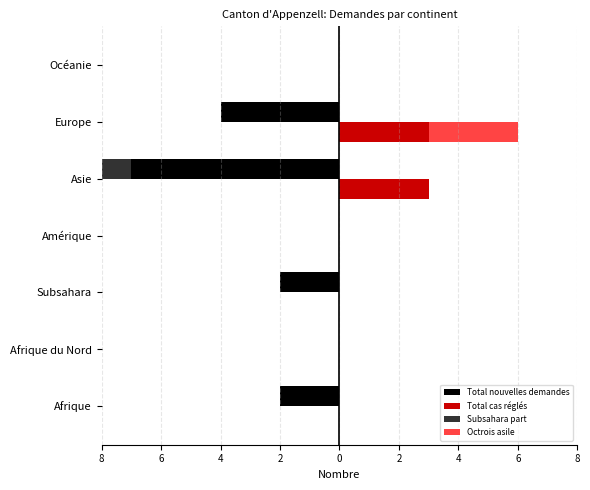

Count the Total cas réglés values in the range 0 to 3.

7